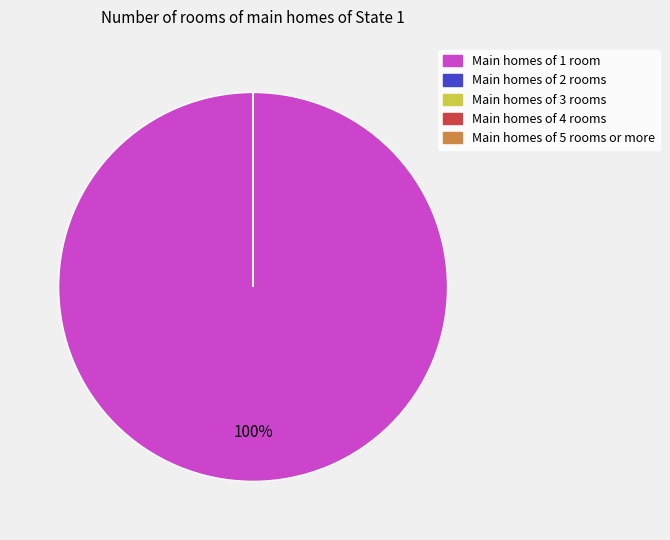

What percentage is NOT represented by GEOTYPE 4?

100.0%